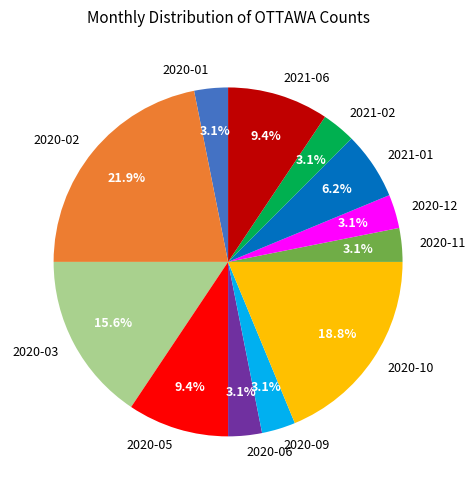

Combined, what portion of the pie is 2020-03 and 2020-10?

34.4%